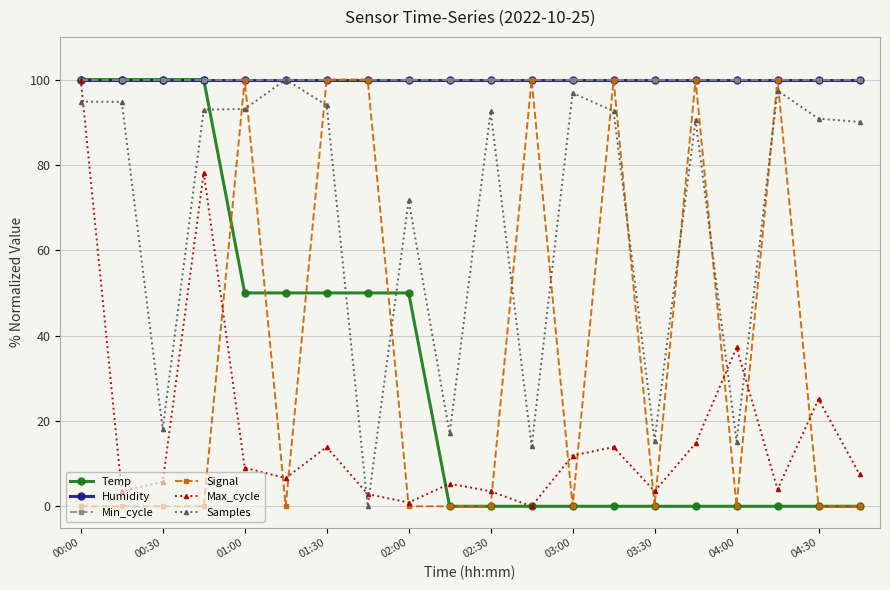

What is the difference between the second highest and second lowest values in the Max_cycle series?

77.3